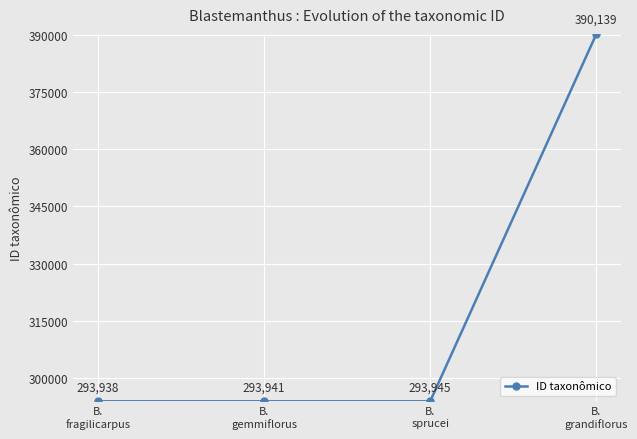

At which label is the value closest to 342038?

B.
sprucei